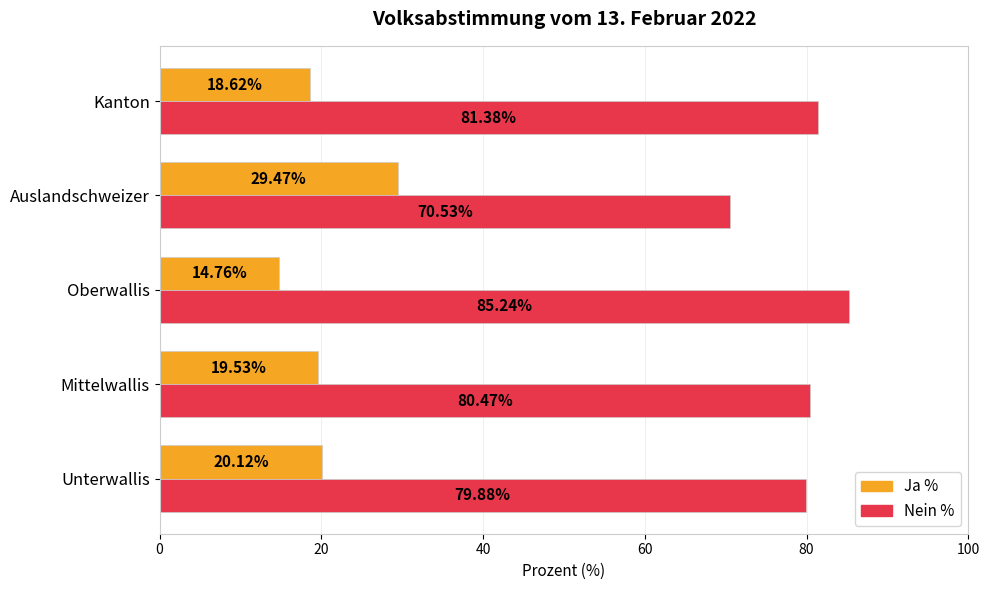

Count the number of categories in the chart.

5